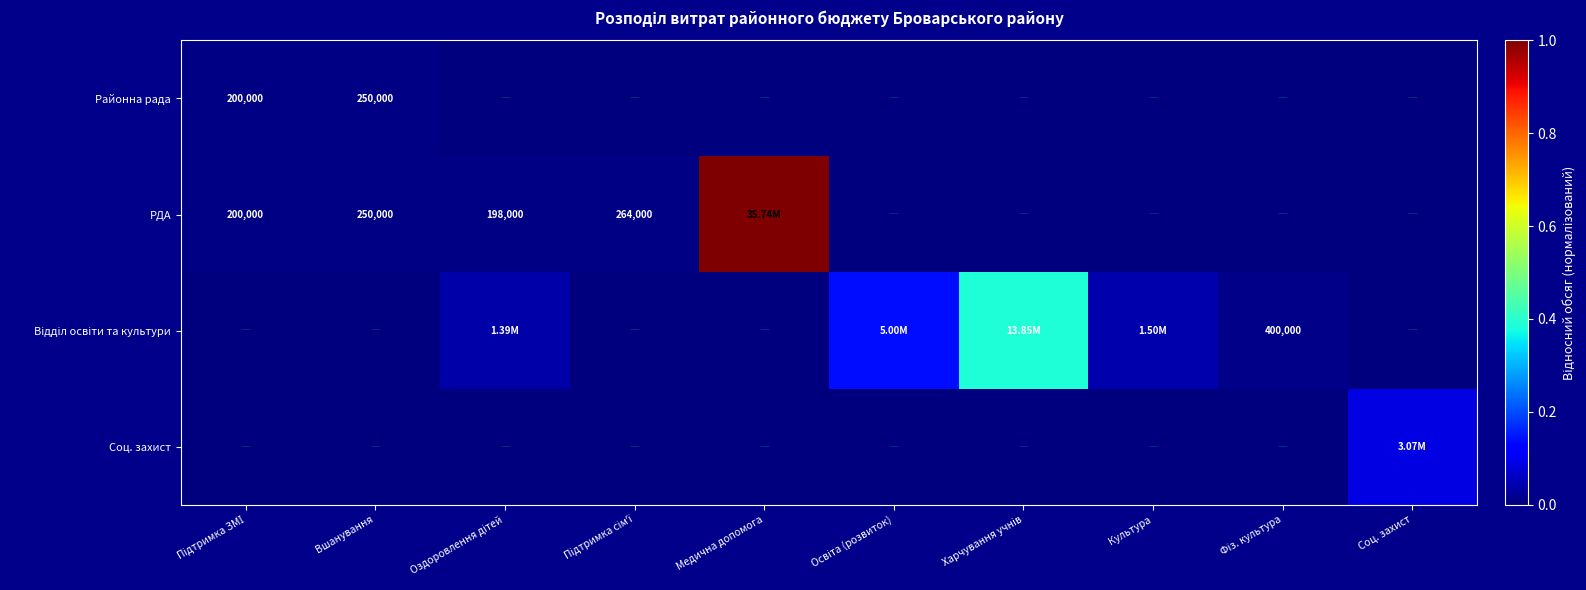

Between Підтримка сімʼї and Харчування учнів, which series saw the biggest shift?

Відділ освіти та культури